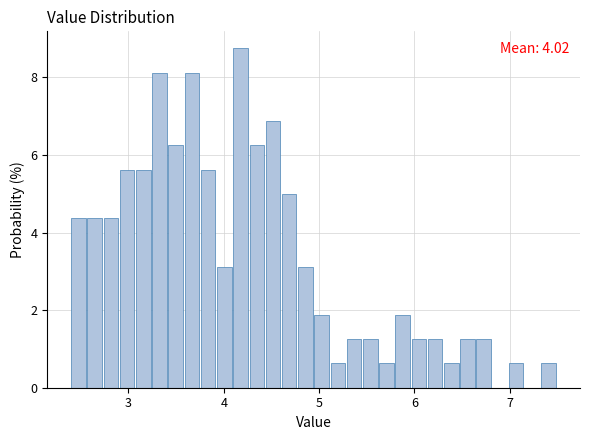

Around what value on the x-axis is the tallest bar? Give the approximate position of its centre, as read against the axis.

4.2